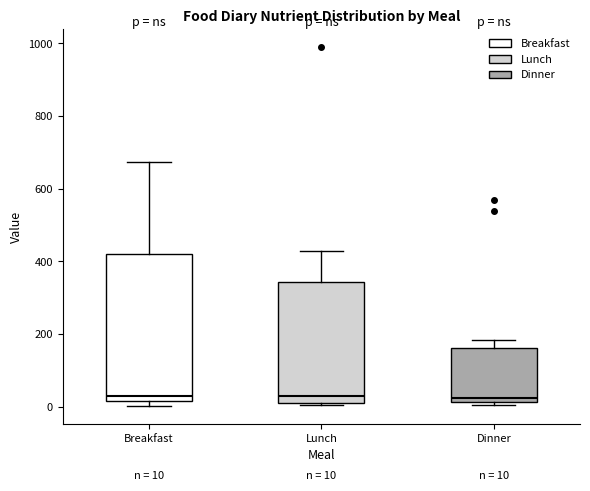

Comparing the boxes themselves (not the whiskers), which one is the tallest?

Breakfast